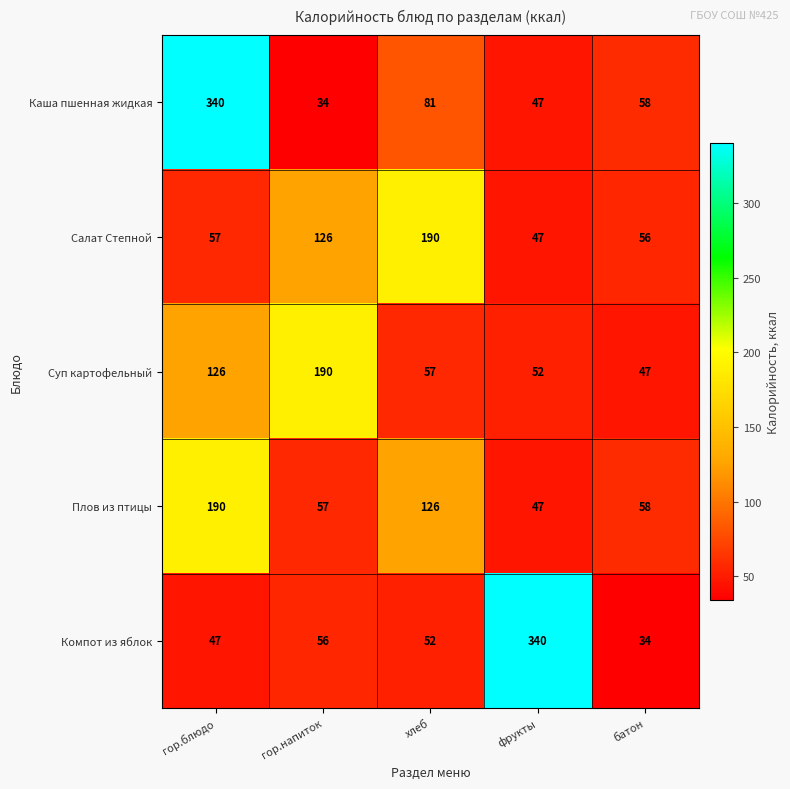

At which label is Плов из птицы closest to 118?

хлеб